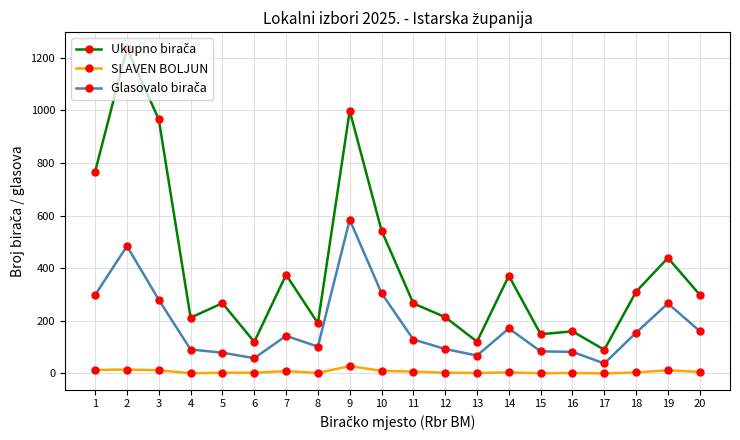

What is the difference between the maximum and minimum values in the SLAVEN BOLJUN series?

28